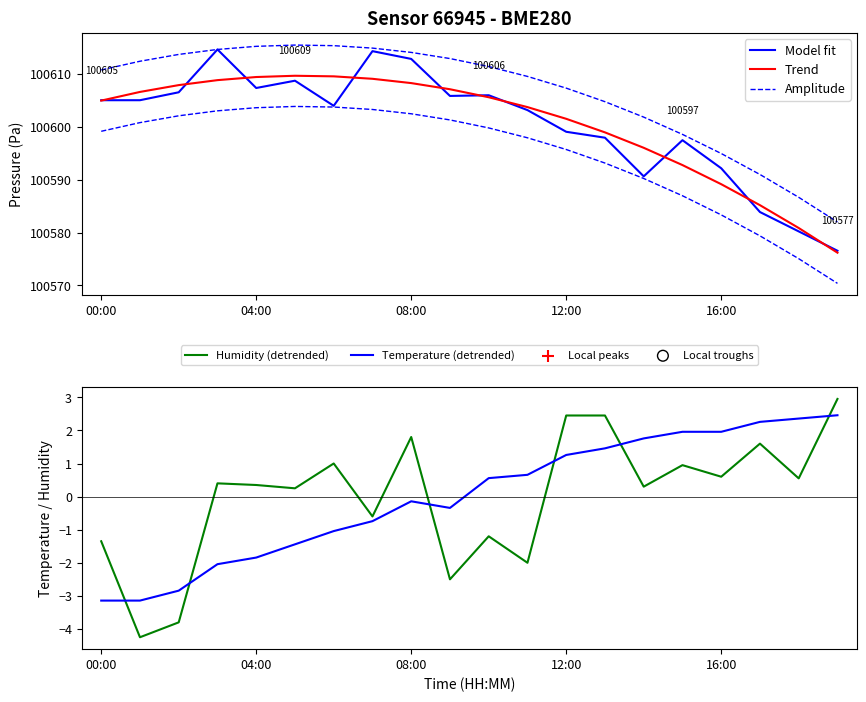

At which category is the sum across all series the highest?

7